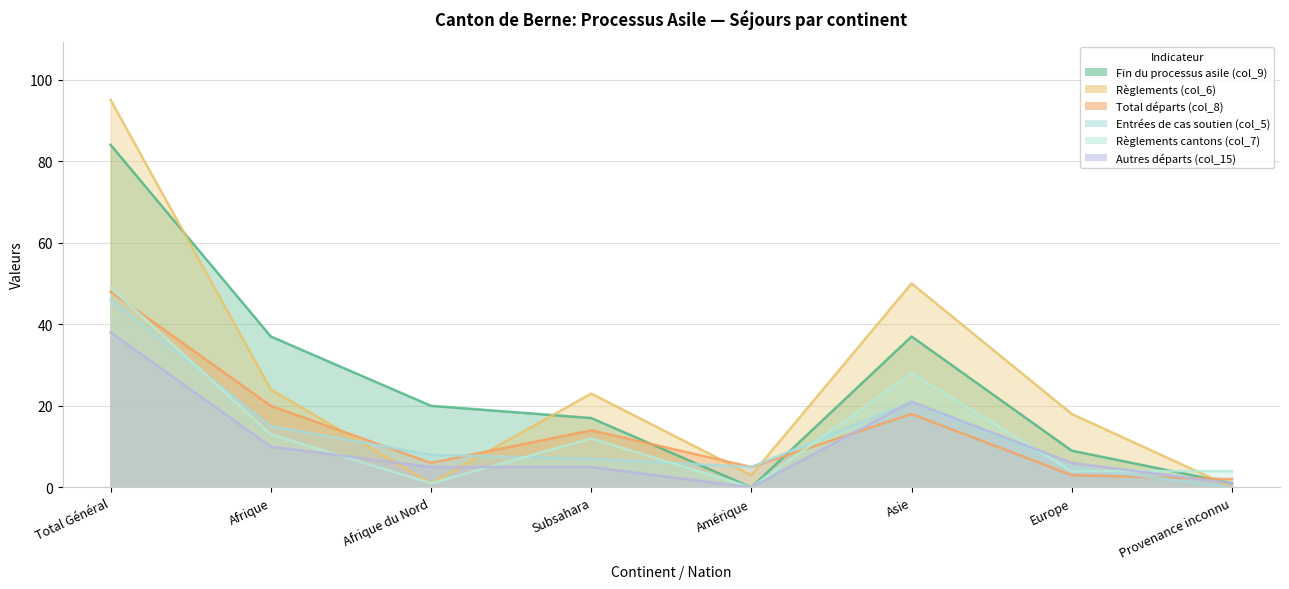

Is it true that Règlements cantons (col_7) equals 0 at Afrique du Nord?

False